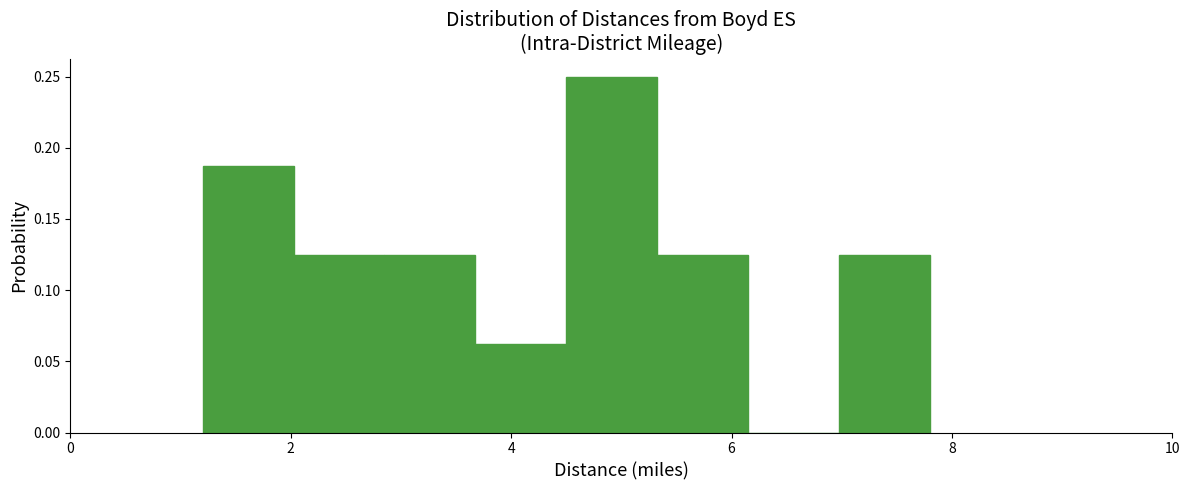

Reading left to right, transcribe this chart: for each bar, give the range it covers on the x-axis and its height. Neither the bar edges nor the heights are printed on the chart, so give them approximately, as read against the axes.

1.2 to 2.0: 0.190
2.0 to 2.8: 0.125
2.8 to 3.6: 0.125
3.6 to 4.6: 0.065
4.6 to 5.4: 0.250
5.4 to 6.2: 0.125
6.2 to 7.0: 0
7.0 to 7.8: 0.125